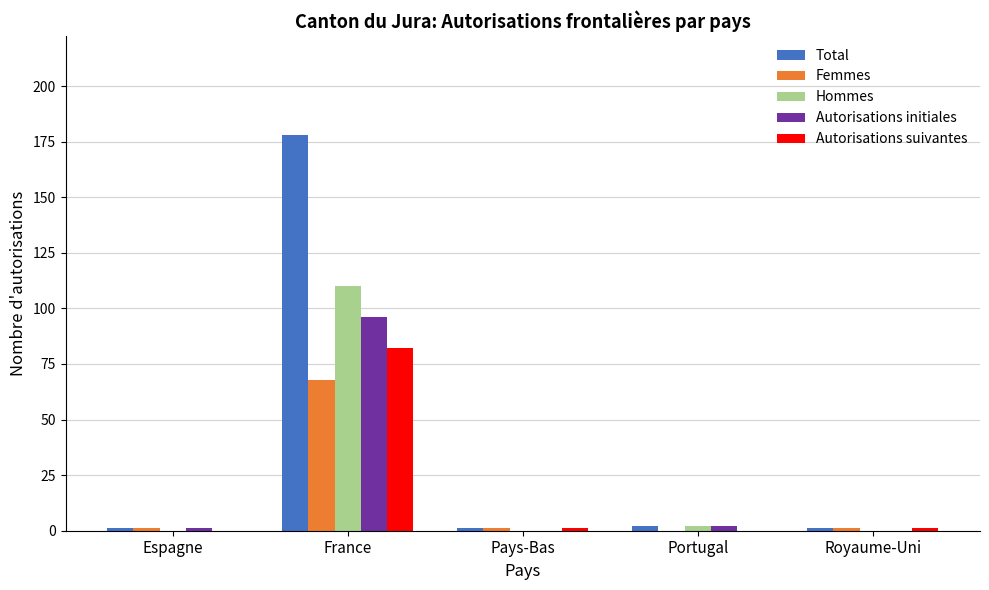

What is the sum of all Autorisations initiales values?

99